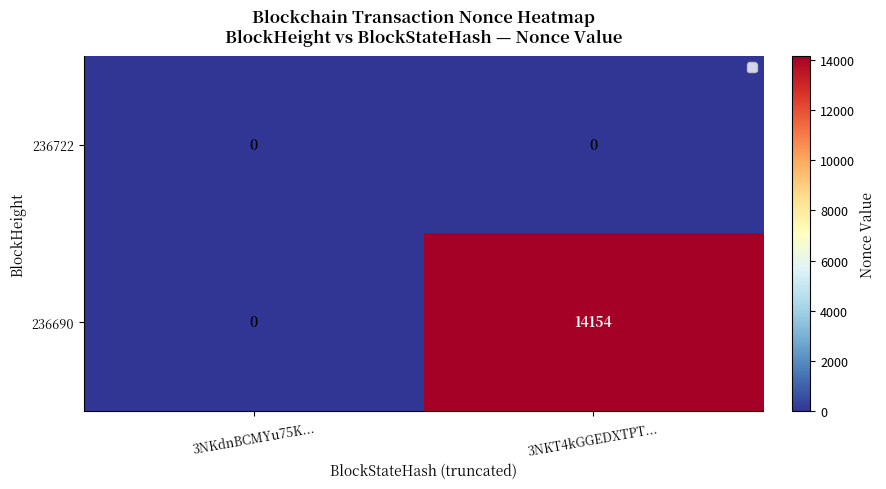

Is it true that 236690 equals 0 at 3NKdnBCMYu75K...?

True